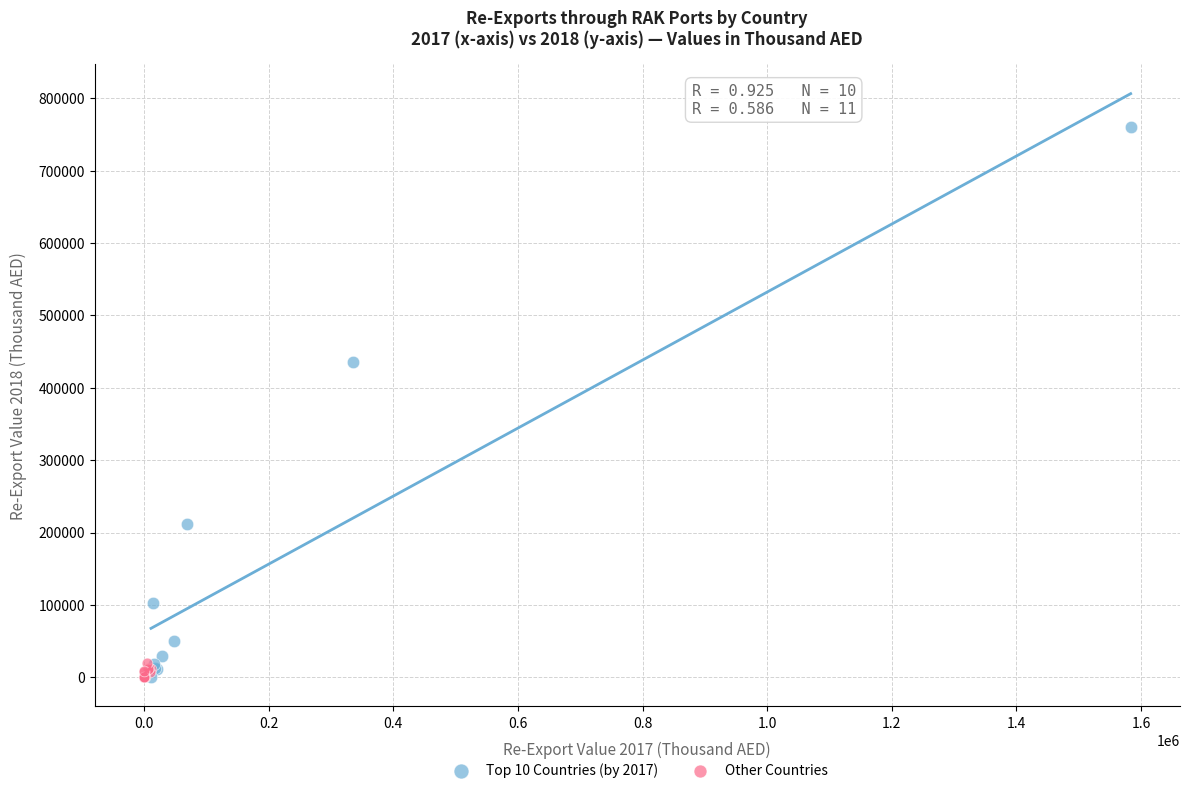

Which series has the largest Y range (max minus min)?

Top 10 Countries (by 2017)